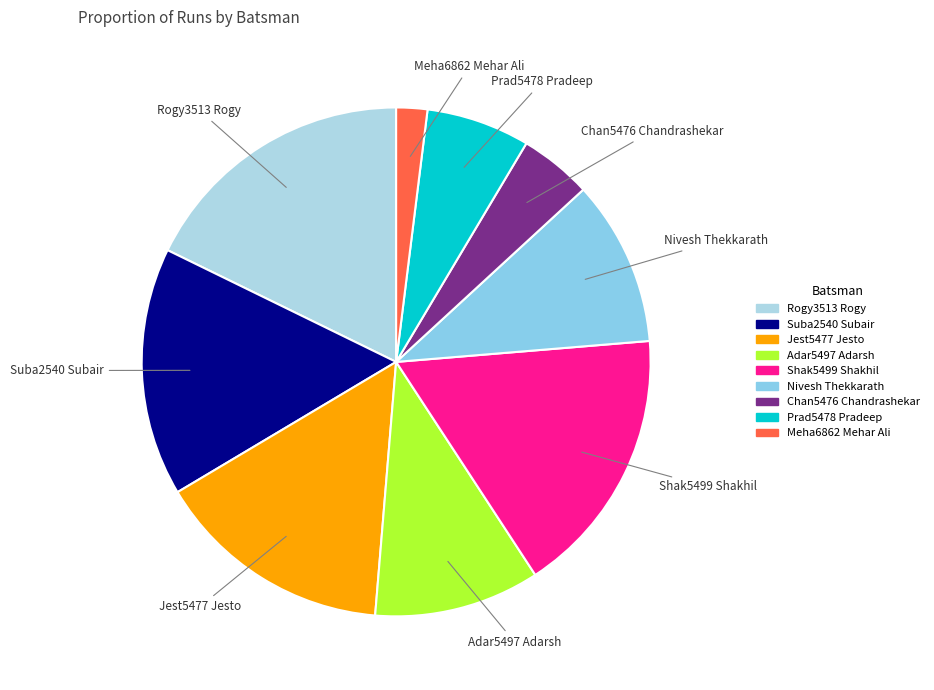

How many segments does this pie chart have?

9